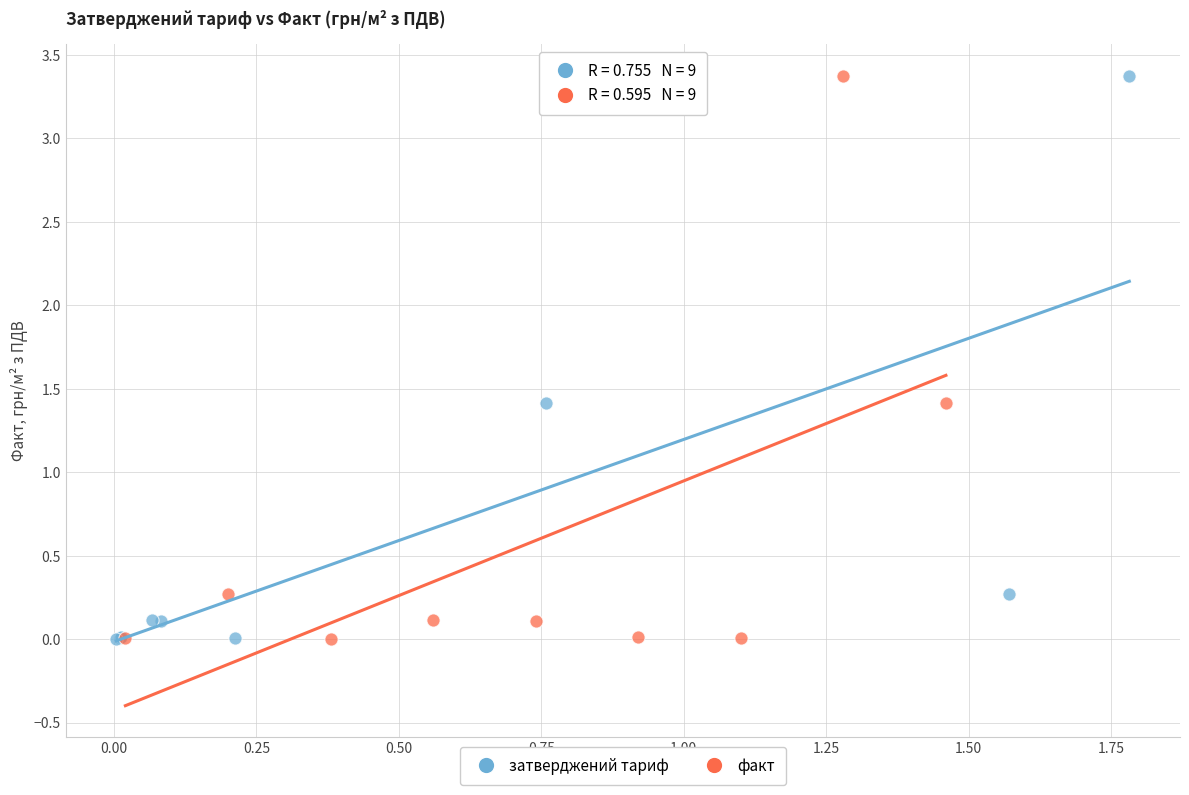

What are all the series names shown in the legend?

затверджений тариф, факт